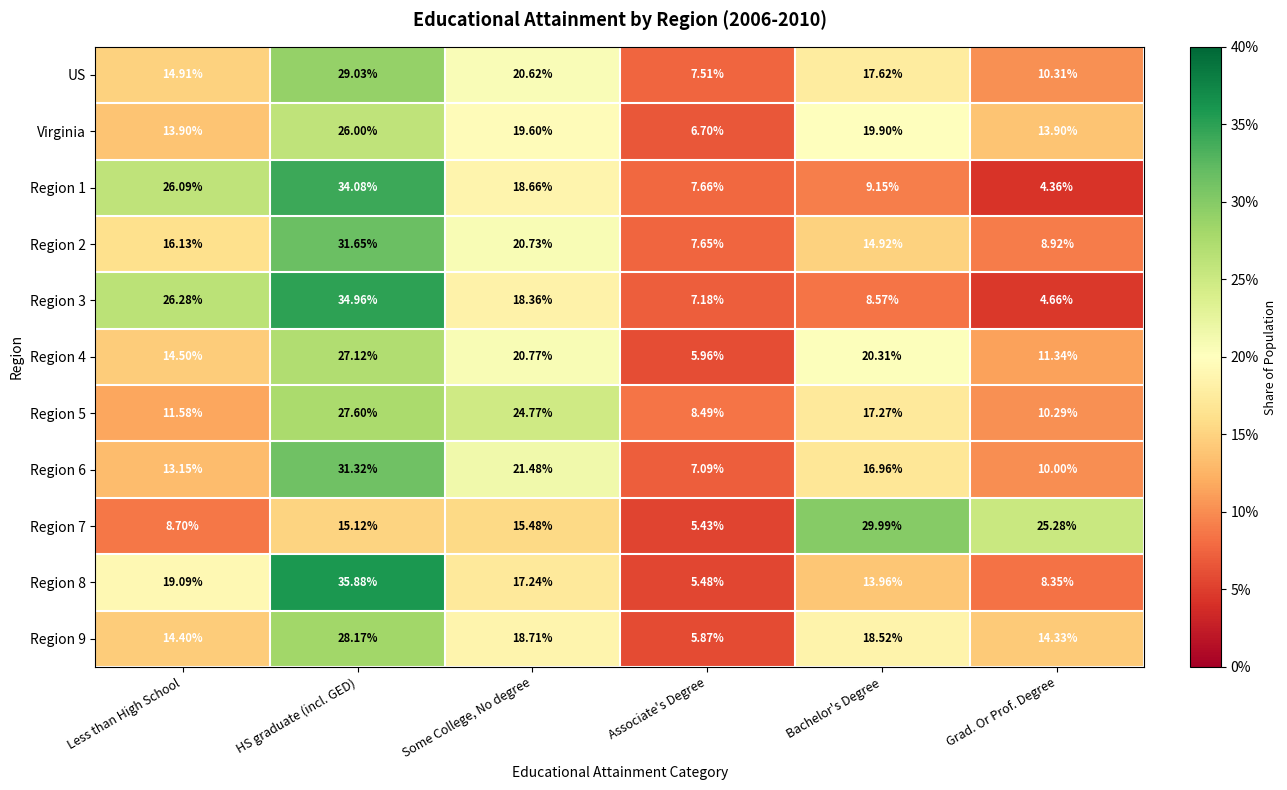

At which category does the chart reach its peak across all series?

HS graduate (incl. GED)